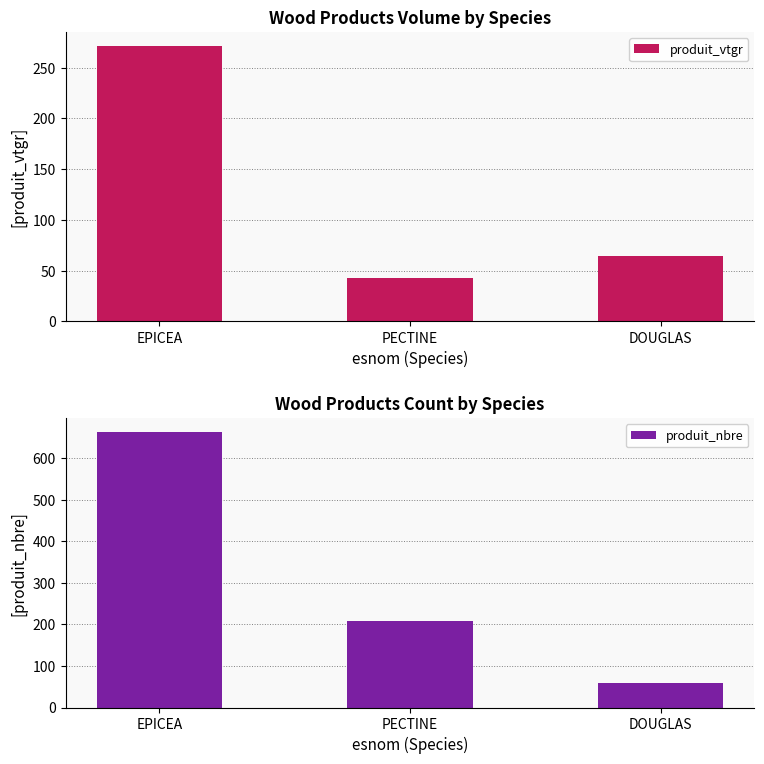

What is the smallest value displayed?

43.2